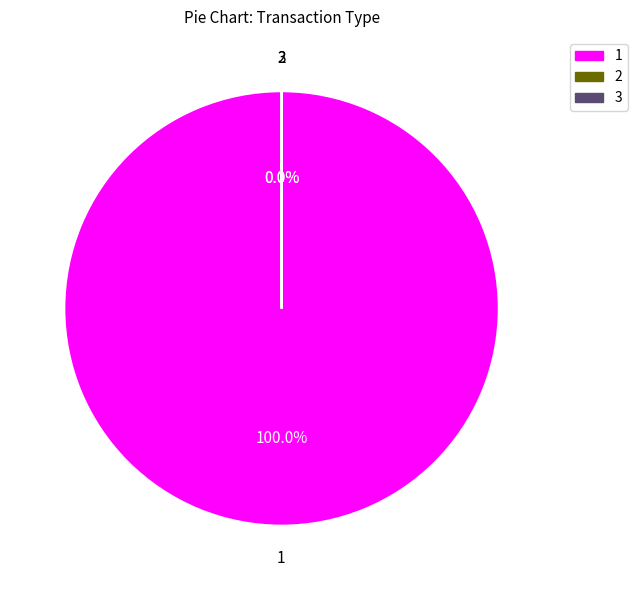

Does any single category account for the majority?

Yes